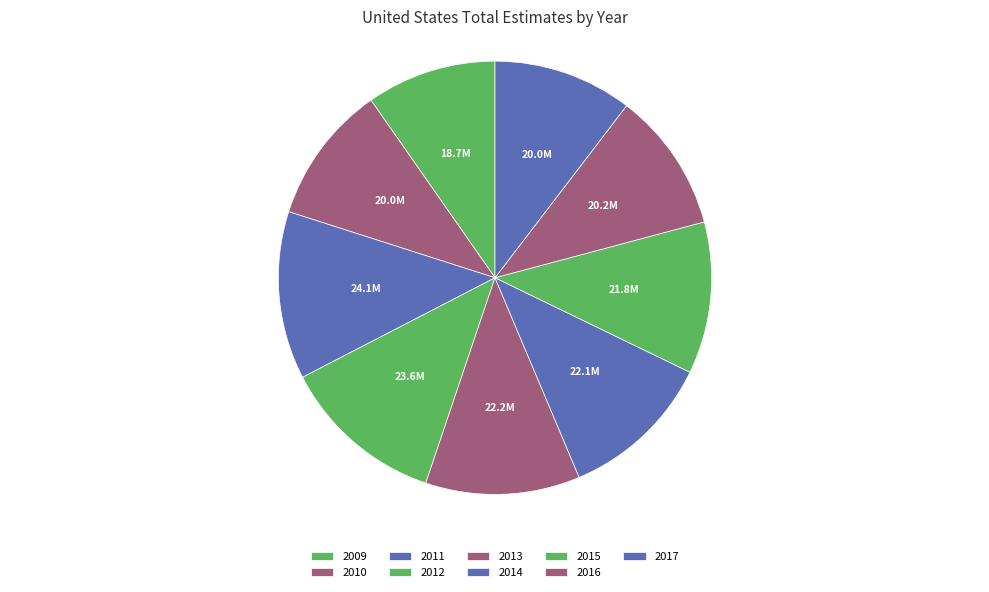

Approximately how many times larger is the value at 2016 compared to 2012?

0.9